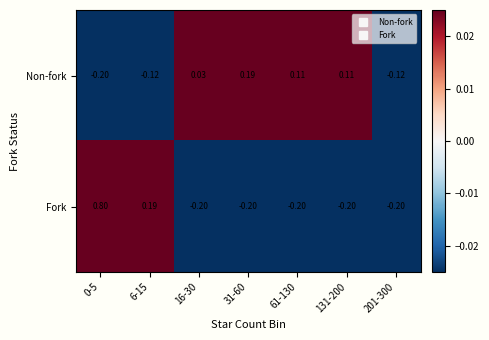

How many categories are shown in the chart?

7